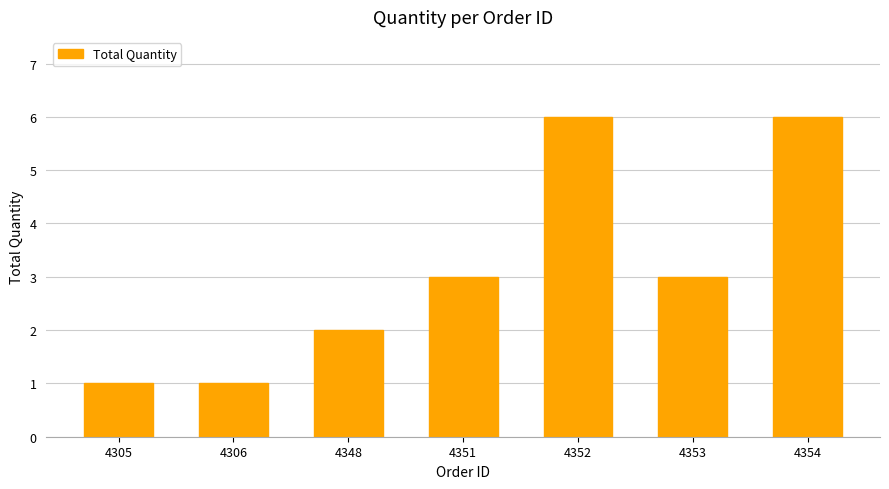

The chart shows a value of 9 at 4352. True or false?

False